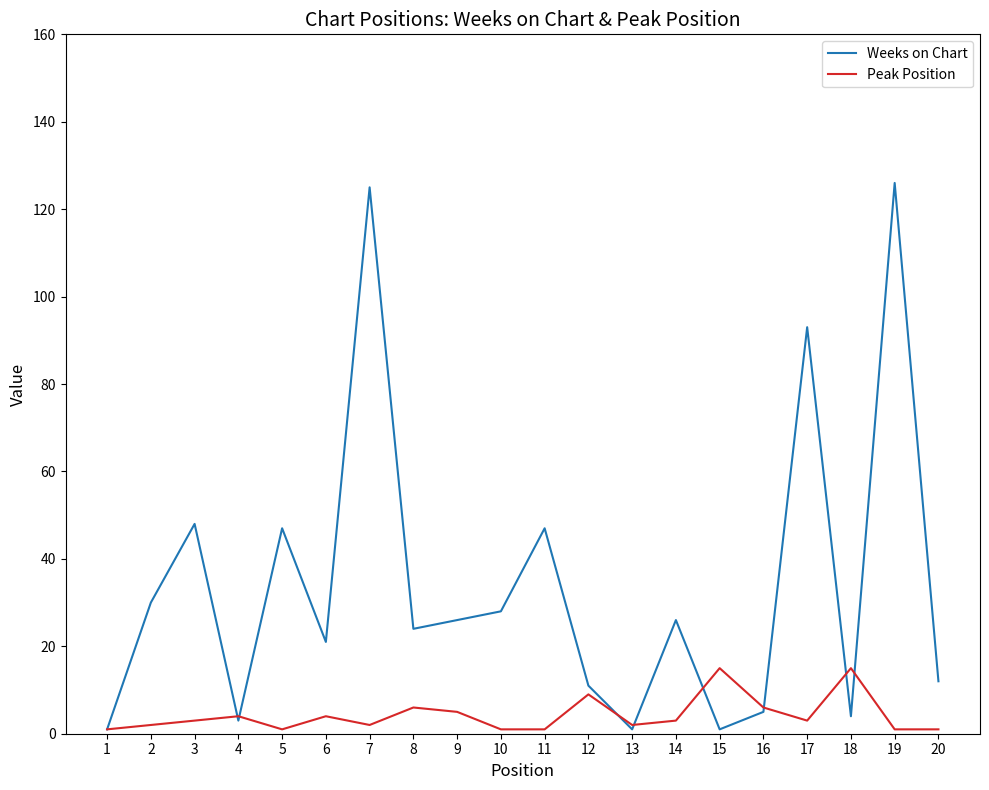

Is the value of Weeks on Chart at 11 greater than the value of Peak Position at 15?

Yes